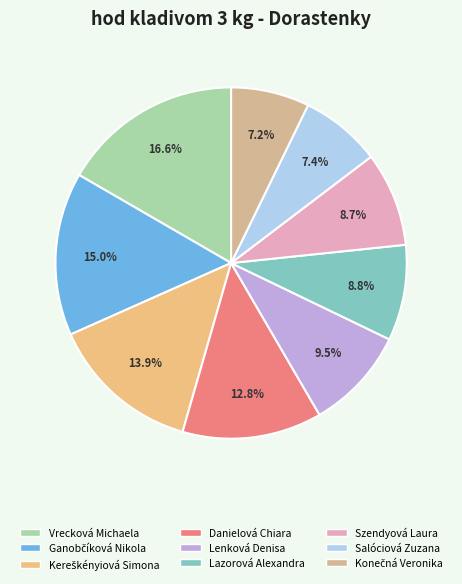

How many slices are in this pie chart?

9